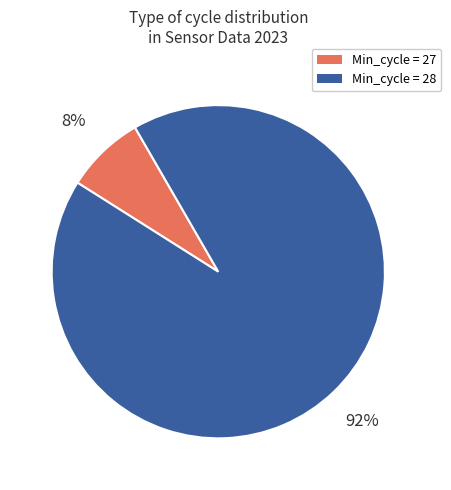

Which slice is the smallest?

Min_cycle = 27